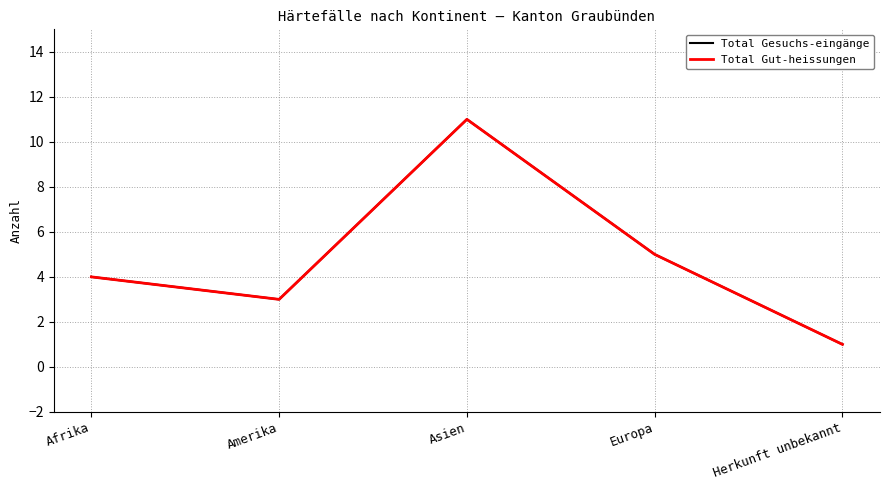

Is the value of Total Gesuchs-eingänge at Amerika greater than the value of Total Gut-heissungen at Herkunft unbekannt?

Yes